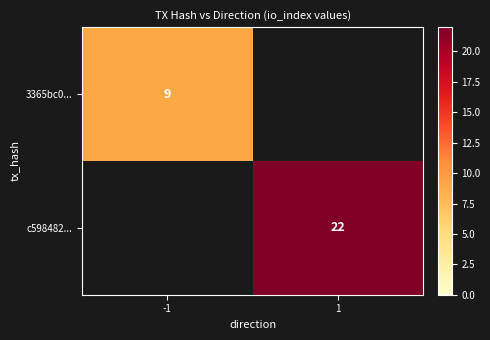

Which label corresponds to the smallest value in the chart?

-1